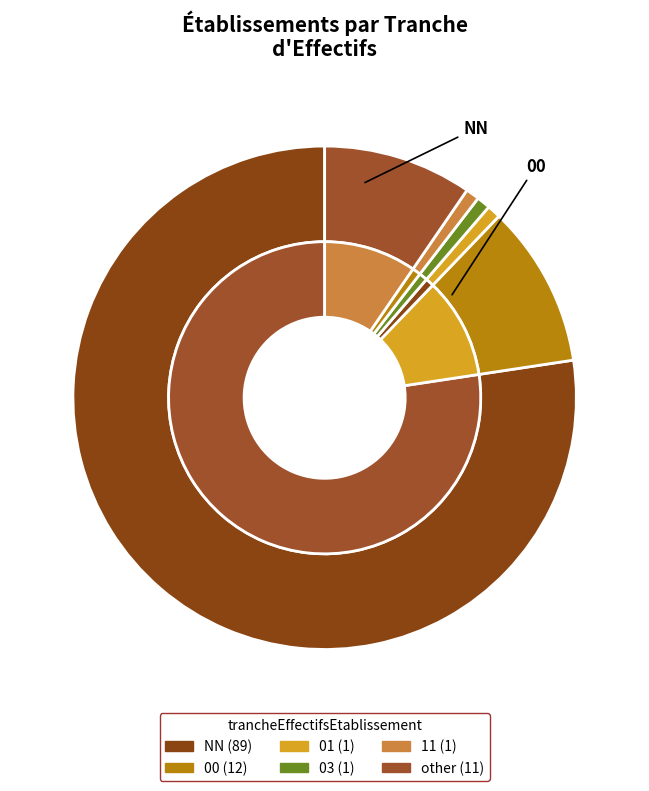

Combined, what portion of the pie is 01 and 03?

1.7%